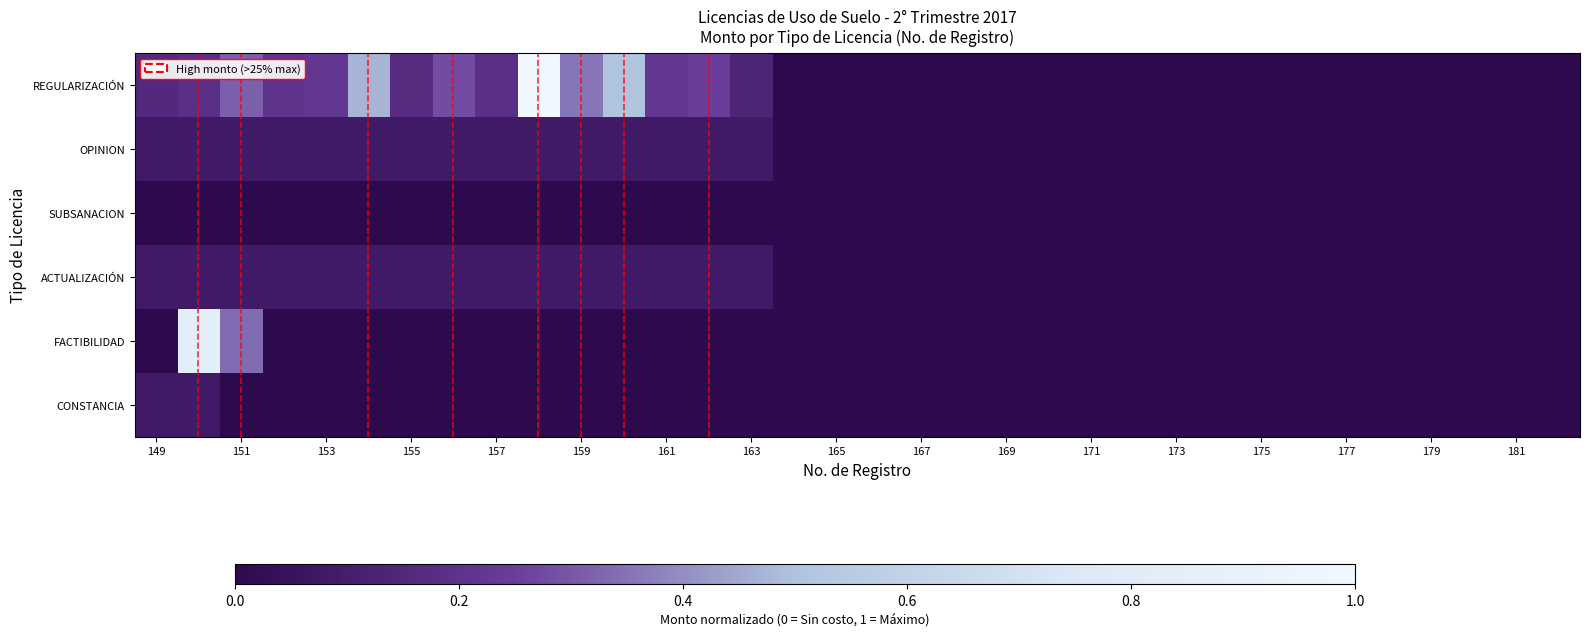

Count the number of categories in the chart.

34